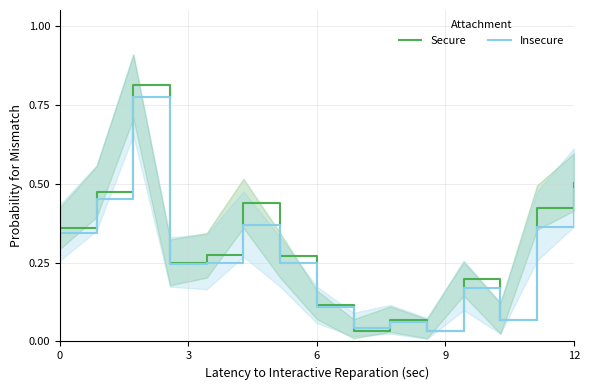

What is the label of the 14th point from the left?

13